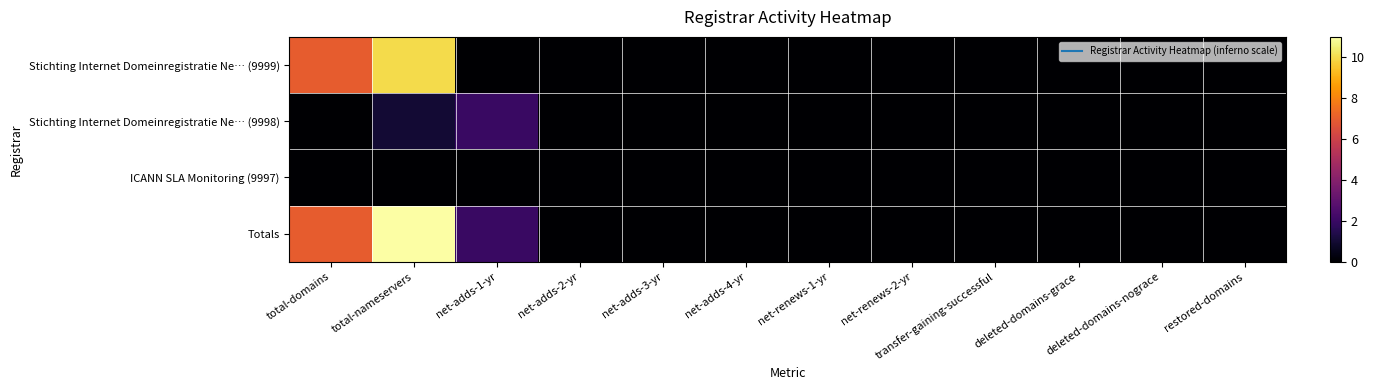

Which series has the largest range (max minus min)?

Totals